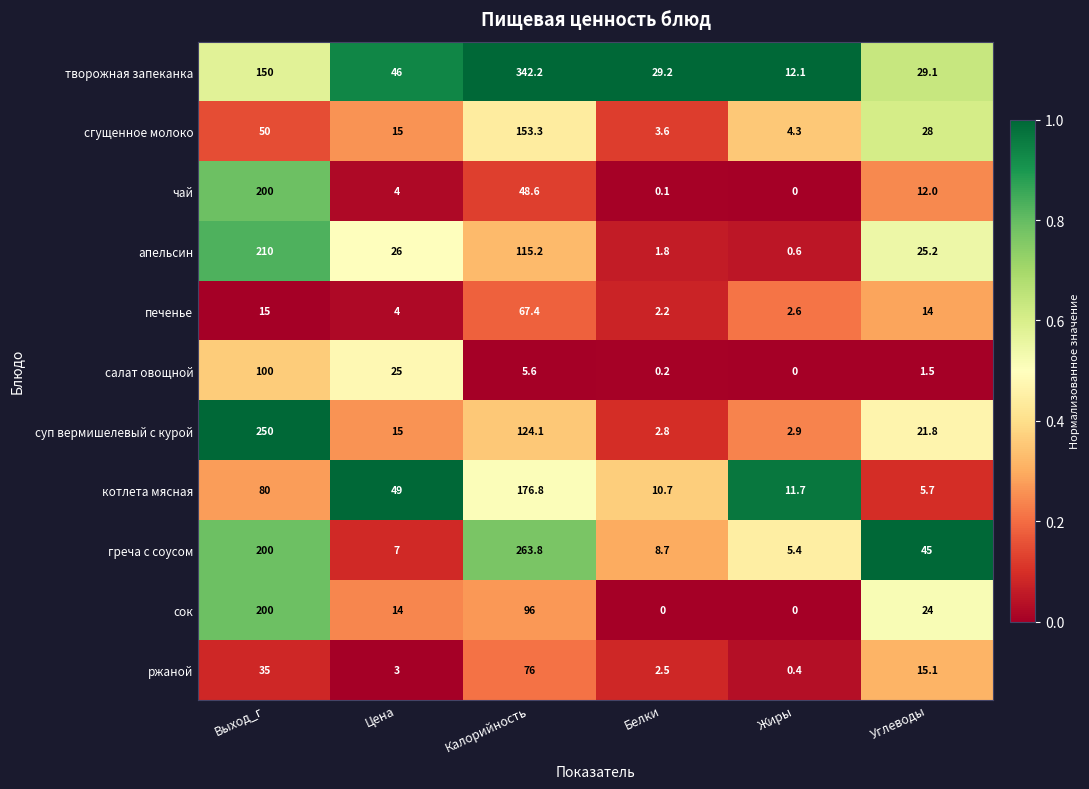

Rank the categories by сгущенное молоко value from lowest to highest.

Белки, Жиры, Цена, Углеводы, Выход_г, Калорийность